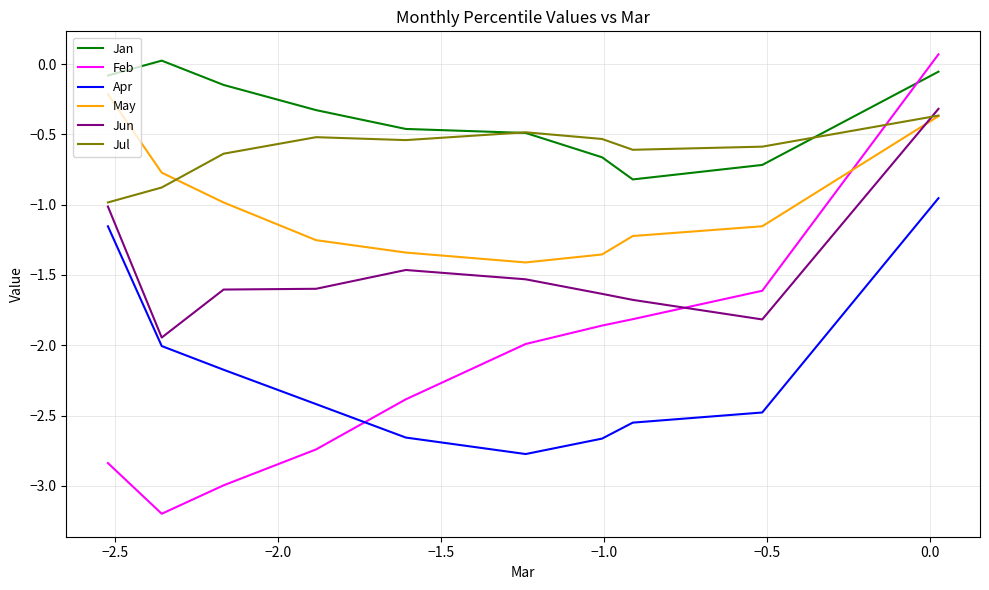

What is the minimum value for Jan?

-0.8